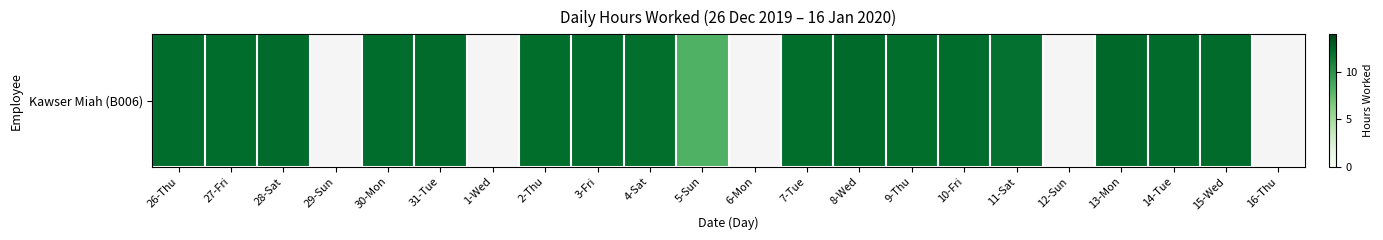

True or false: the data shows 12.2 at 9-Thu.

True